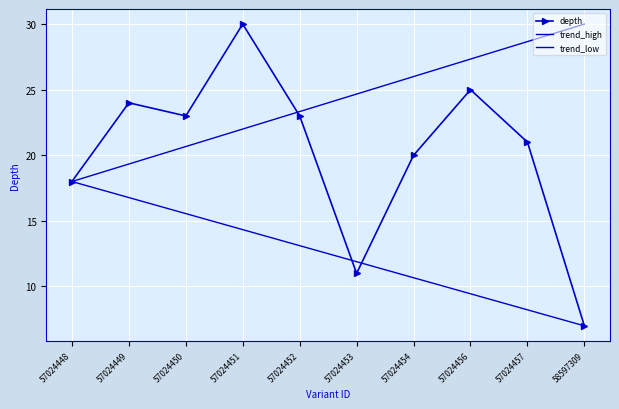

How many values are below 23?

5